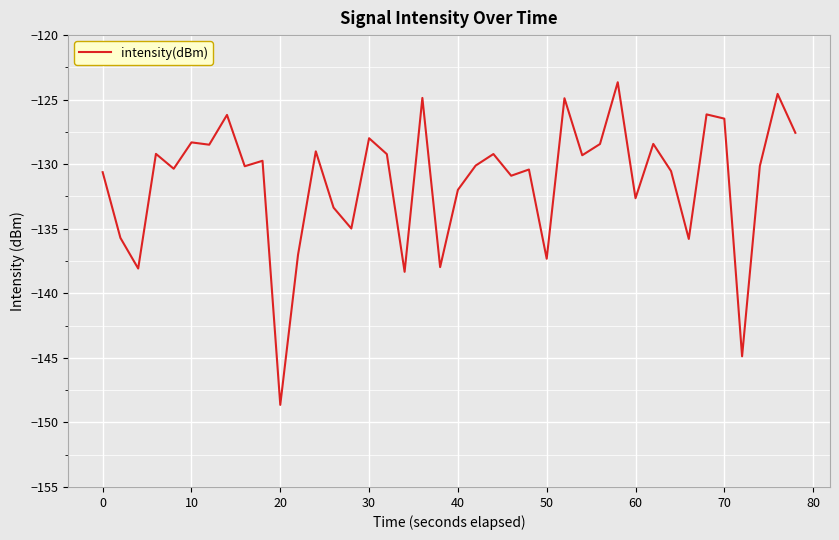

What is the difference between the maximum and minimum values?

25.0